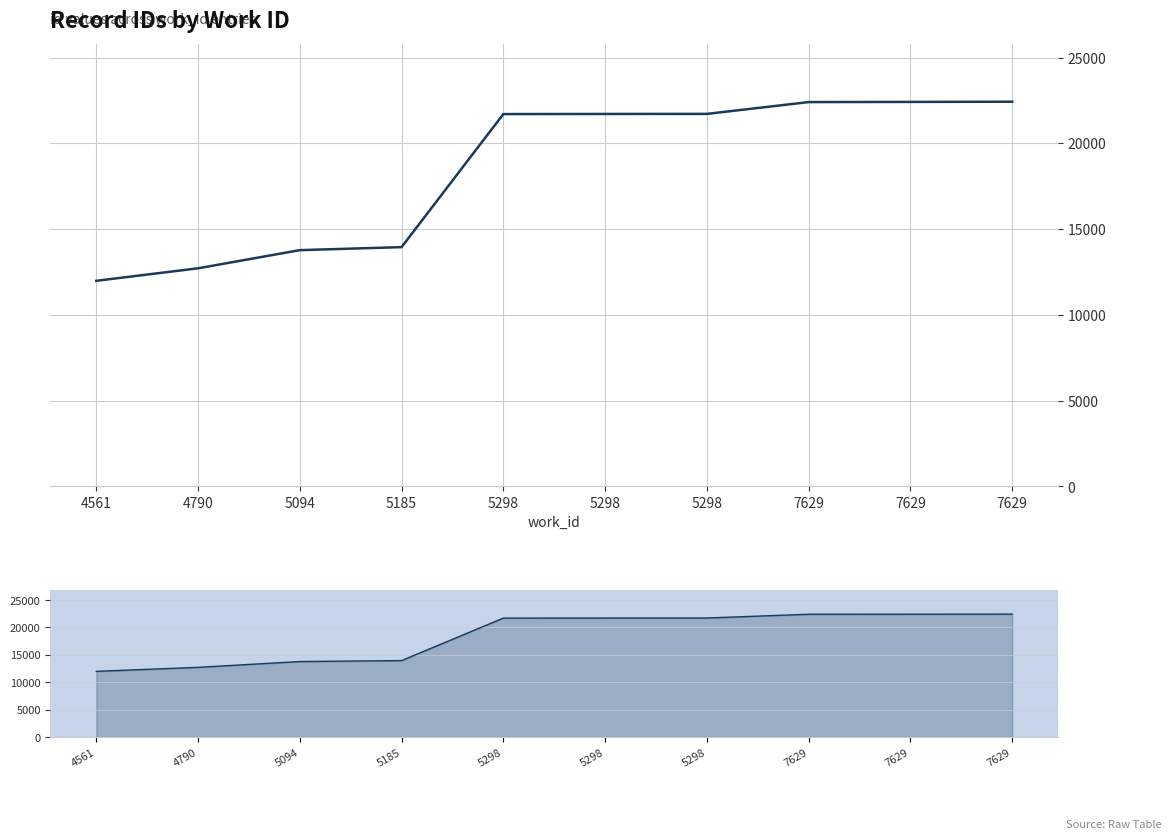

The value at 4561 is 18640. True or false?

False